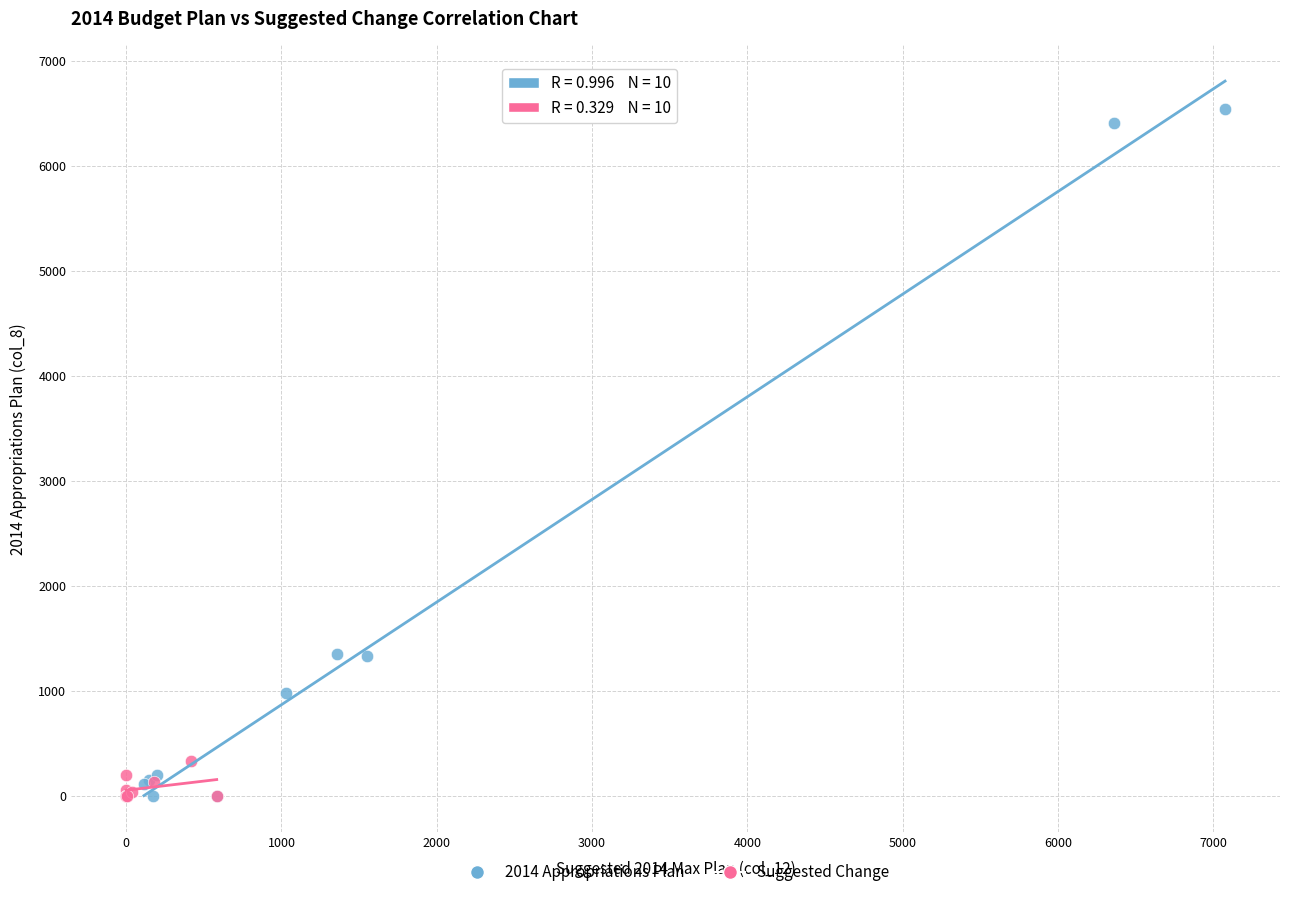

Which series has the largest Y range (max minus min)?

2014 Appropriations Plan